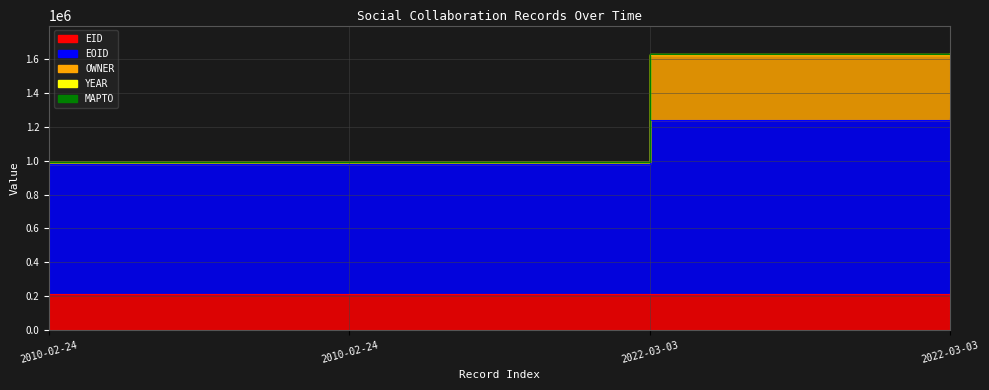

What is the label of the 4th point from the right?

2010-02-24